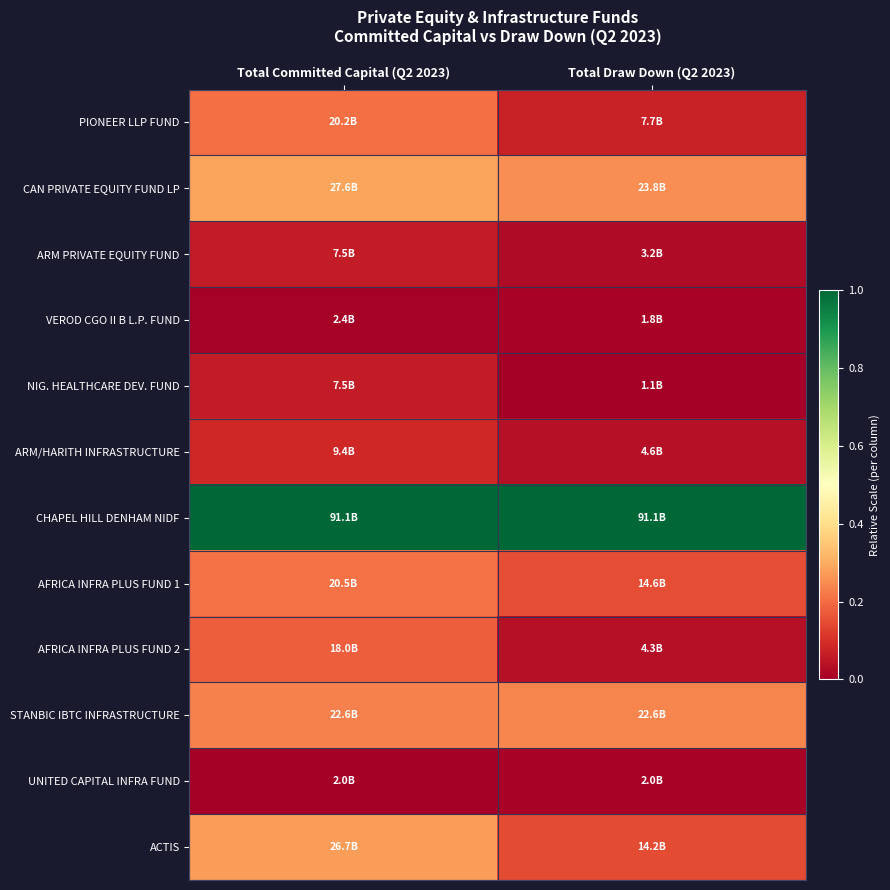

Between Total Committed Capital (Q2 2023) and Total Draw Down (Q2 2023), which is larger?

Total Committed Capital (Q2 2023)